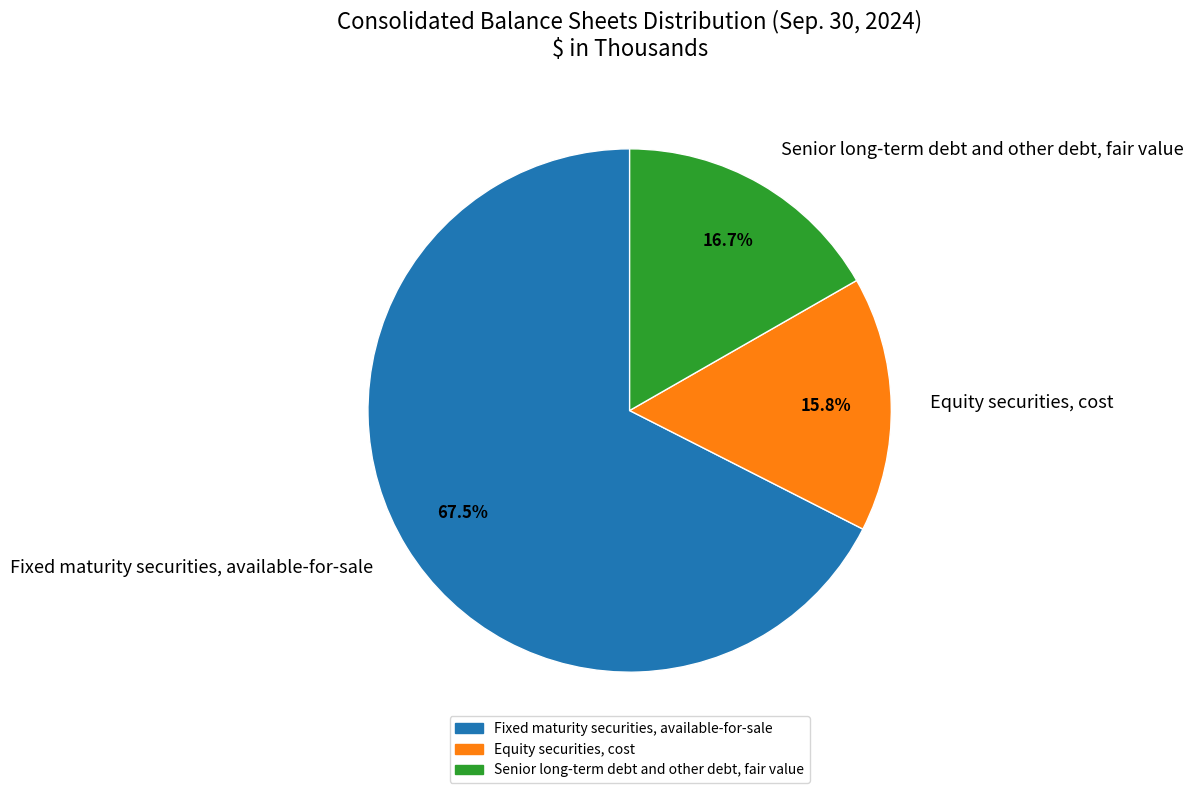

What portion of the pie excludes Equity securities, cost?

84.2%